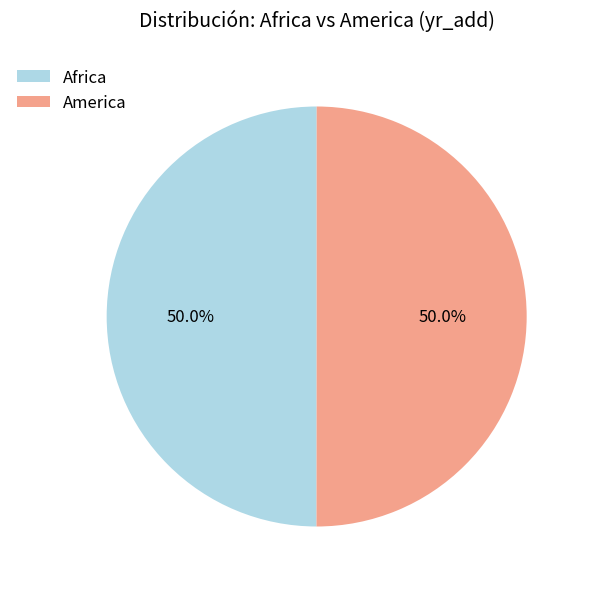

Count the number of slices in the pie.

2